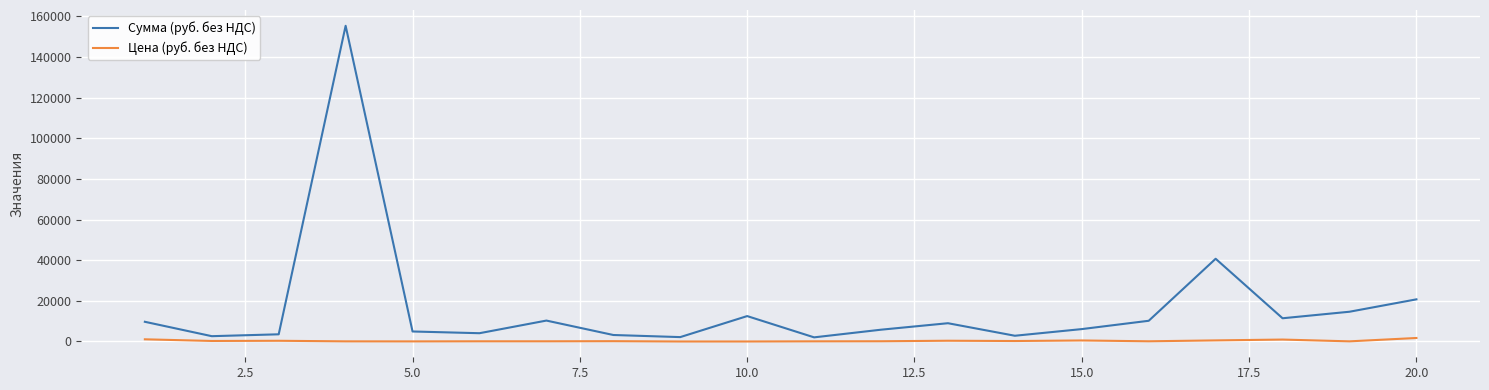

Rank the series by their average value, from lowest to highest.

Цена (руб. без НДС), Сумма (руб. без НДС)